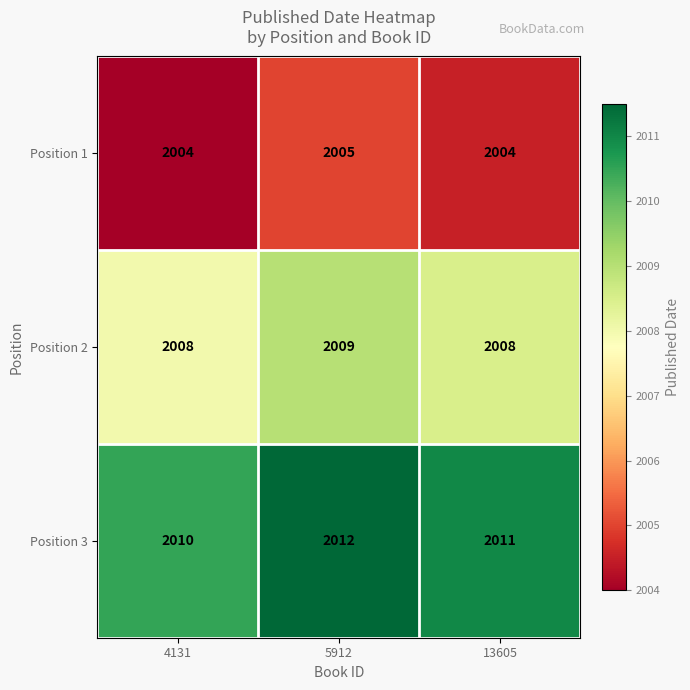

What is the total value across all series at 4131?

6022